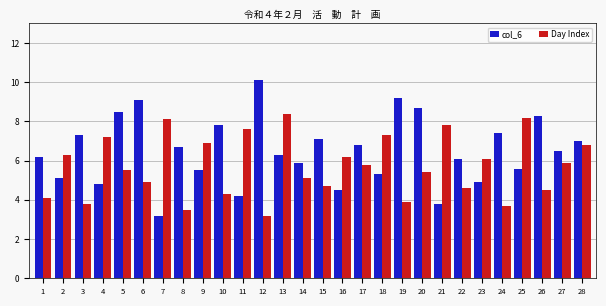

At 27, list the series in order from largest to smallest.

col_6, Day Index